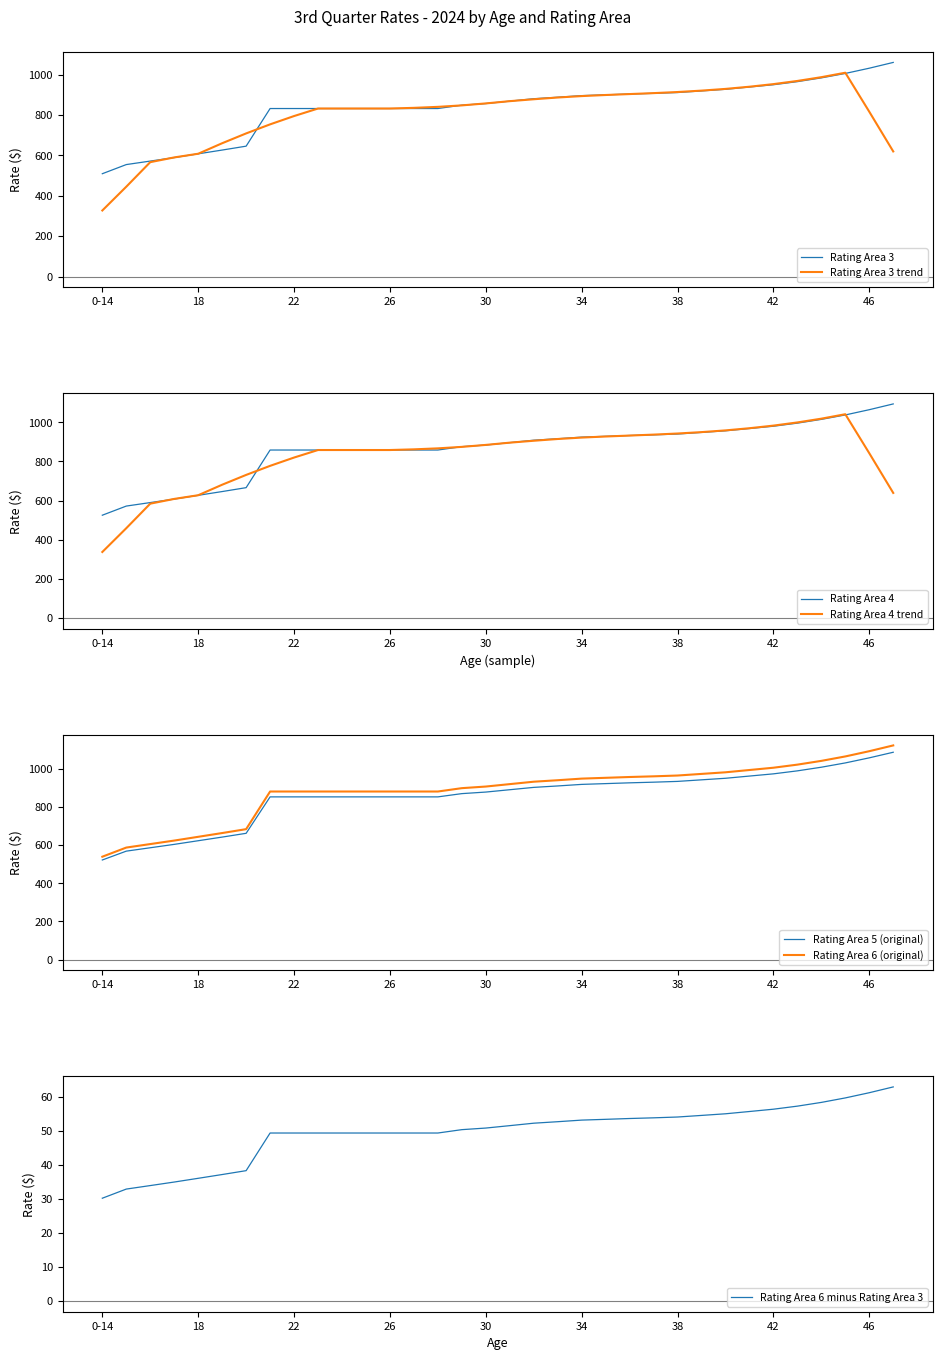

The value of Rating Area 4 at 46 is 571.5. True or false?

False